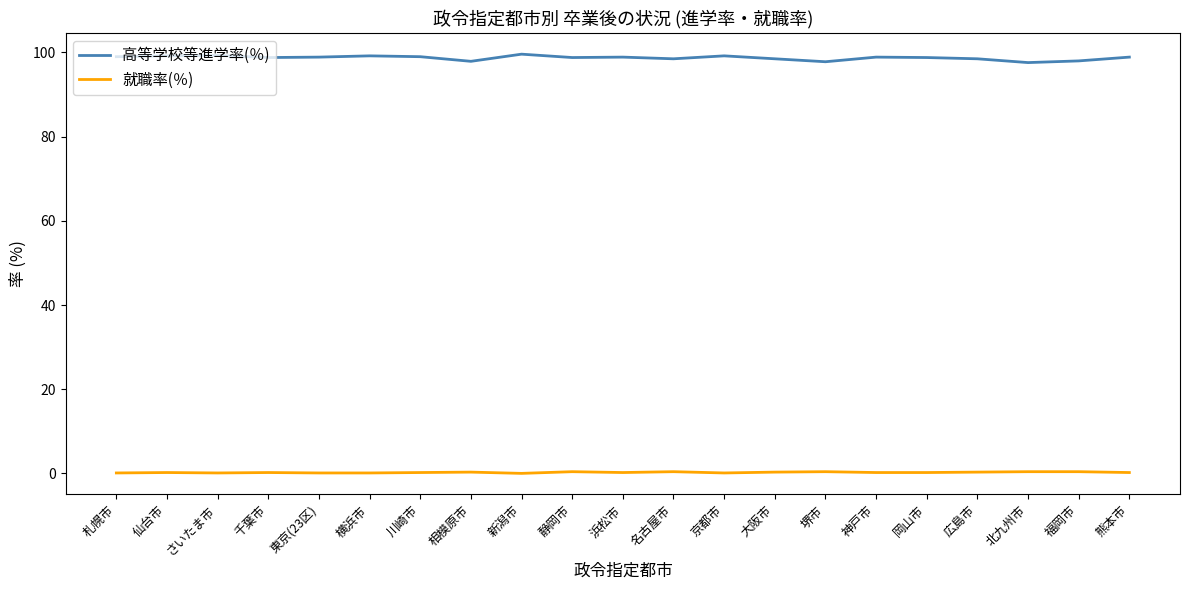

Read the 高等学校等進学率(％) value at さいたま市.

99.3